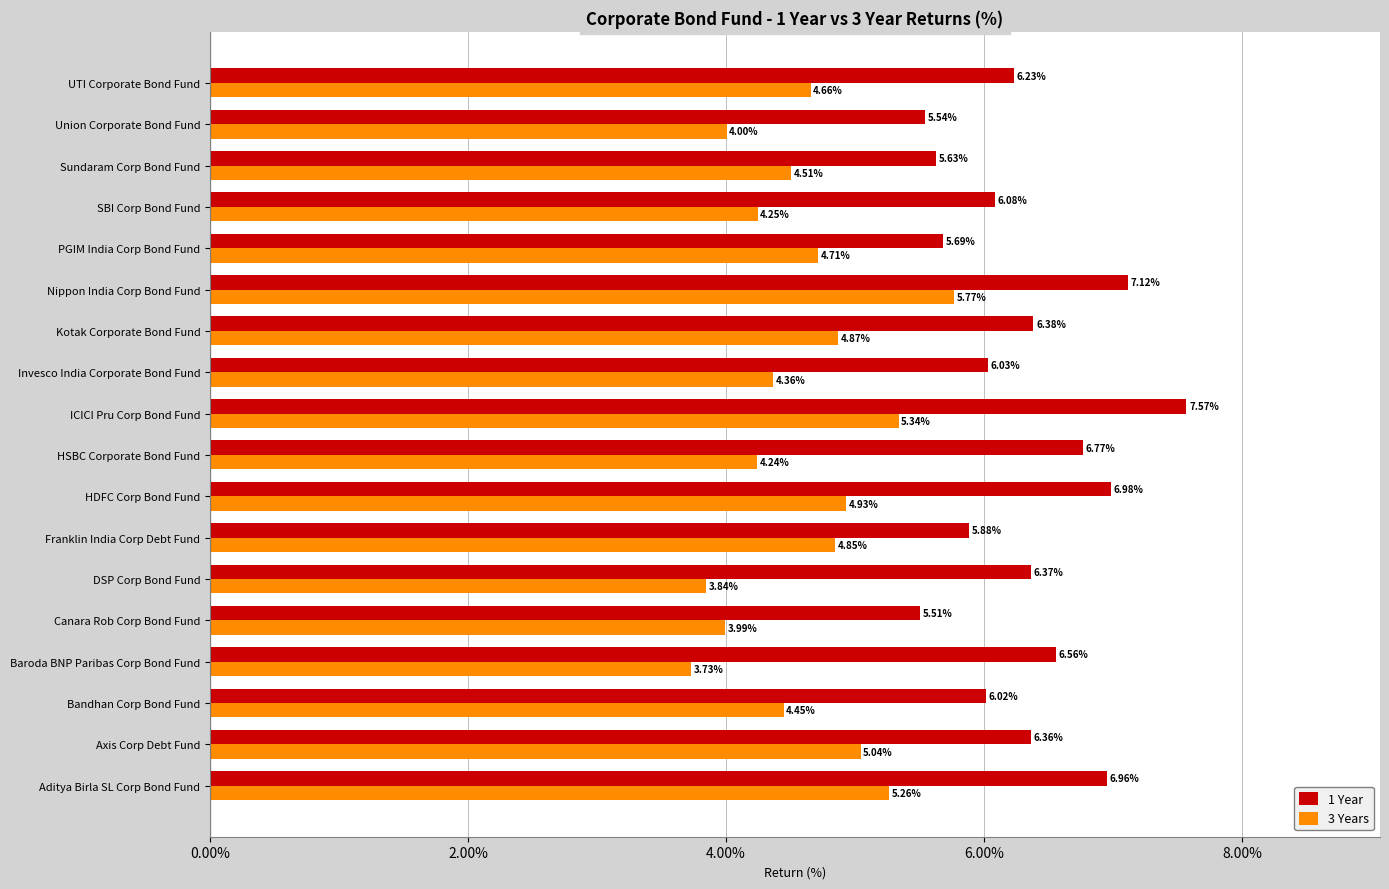

Which label corresponds to the smallest value in the chart?

Baroda BNP Paribas Corp Bond Fund